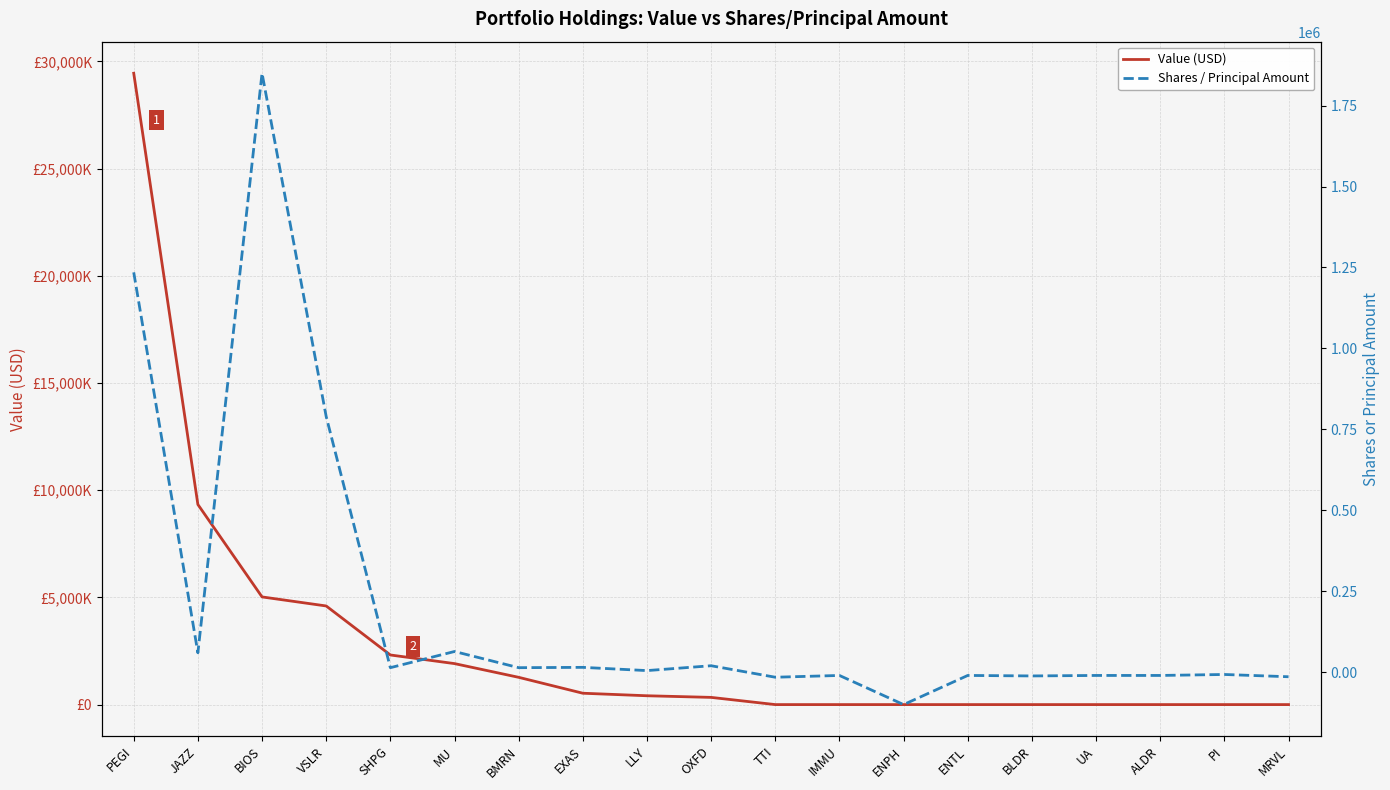

Is it true that Shares / Principal Amount equals -7000 at PI?

True